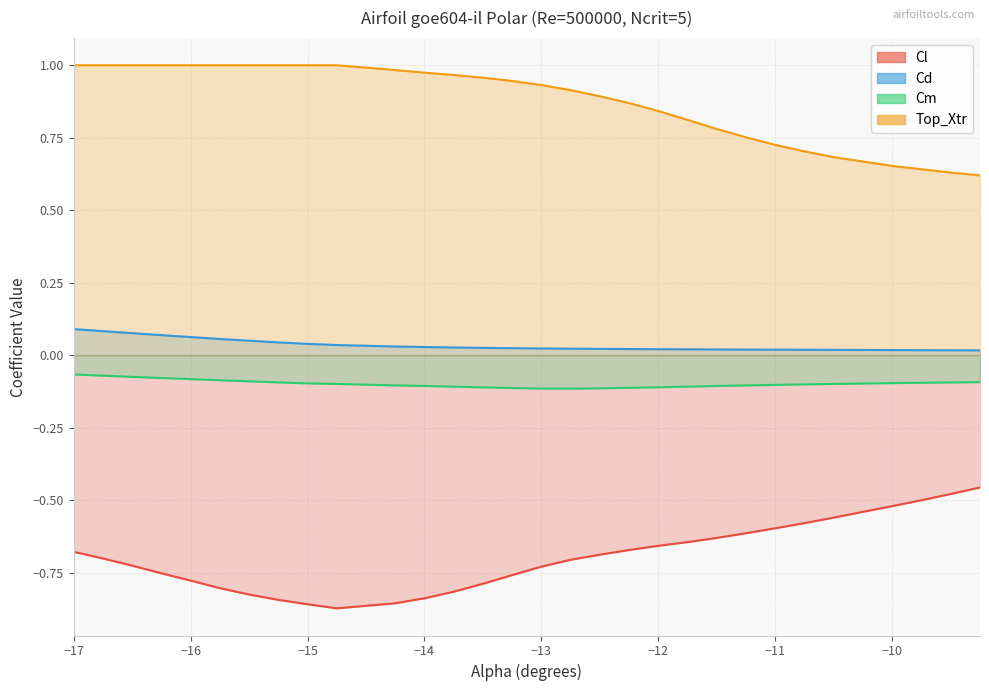

Which series has the widest spread of values?

Cl